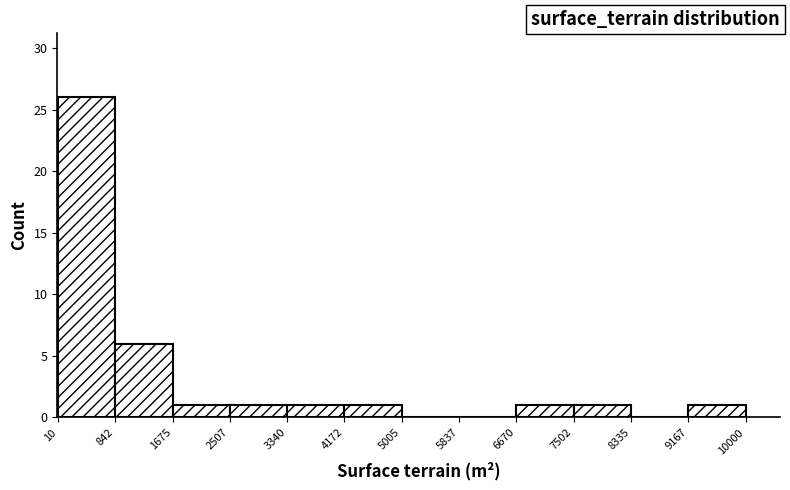

Reading left to right, list every bar in this chart as the range it spans on the x-axis followed by its height. The values are not printed on the chart, so give them approximately, as read against the axis.

10 to 842: 26
842 to 1675: 6
1675 to 2507: 1
2507 to 3340: 1
3340 to 4172: 1
4172 to 5005: 1
5005 to 5837: 0
5837 to 6670: 0
6670 to 7502: 1
7502 to 8335: 1
8335 to 9167: 0
9167 to 10000: 1